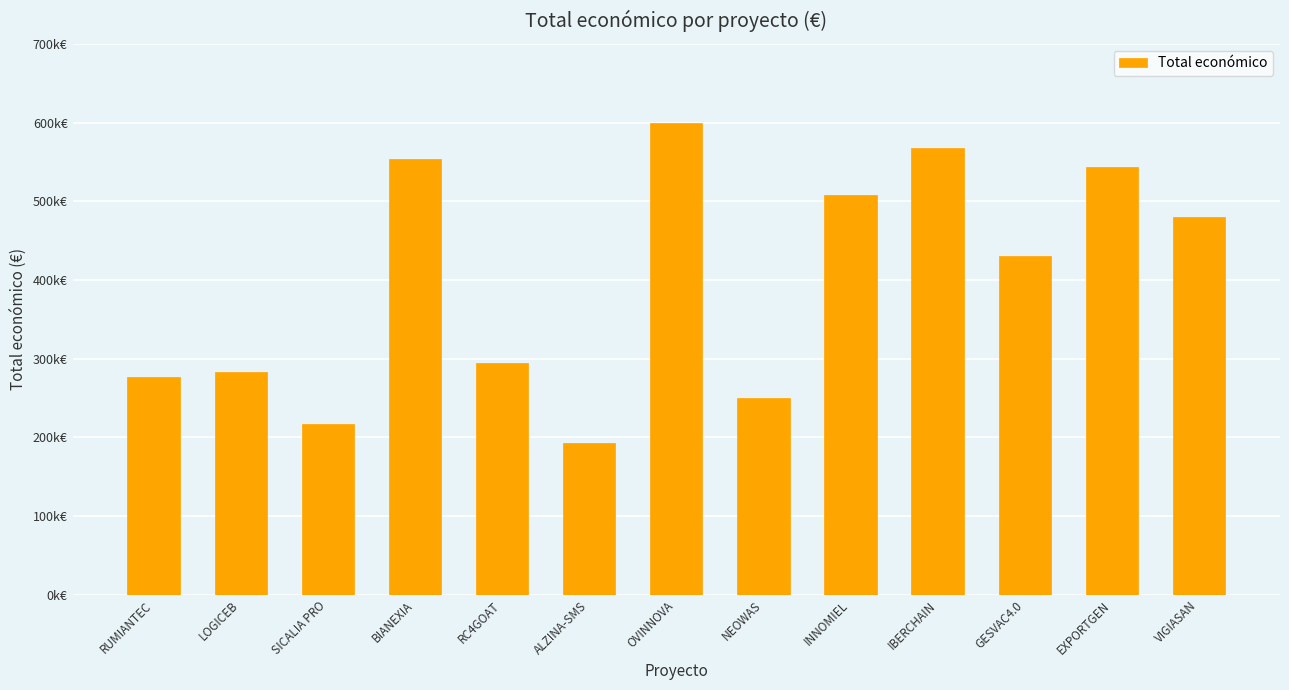

Reading left to right, list all the values displayed in this chart.

RUMIANTEC=276794	LOGICEB=283527	SICALIA PRO=217264	BIANEXIA=553196	RC4GOAT=294224	ALZINA-SMS=193149	OVINNOVA=600000	NEOWAS=249910	INNOMIEL=508090	IBERCHAIN=567975	GESVAC4.0=430411	EXPORTGEN=543404	VIGIASAN=480156